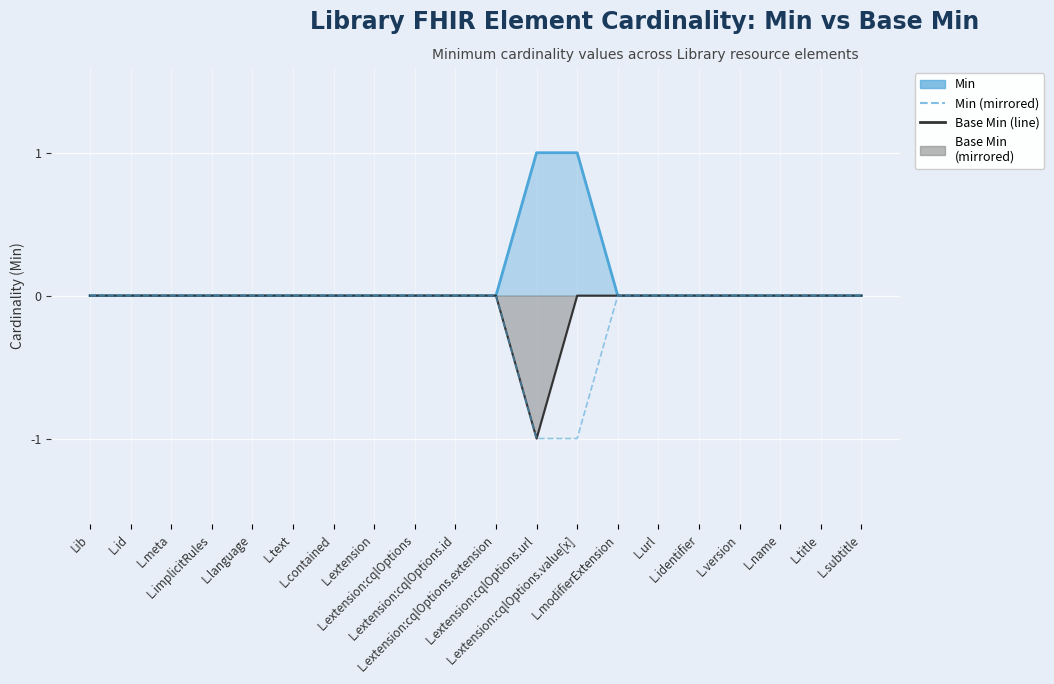

True or false: Min (mirrored) and Base Min (line) cross at least once.

False